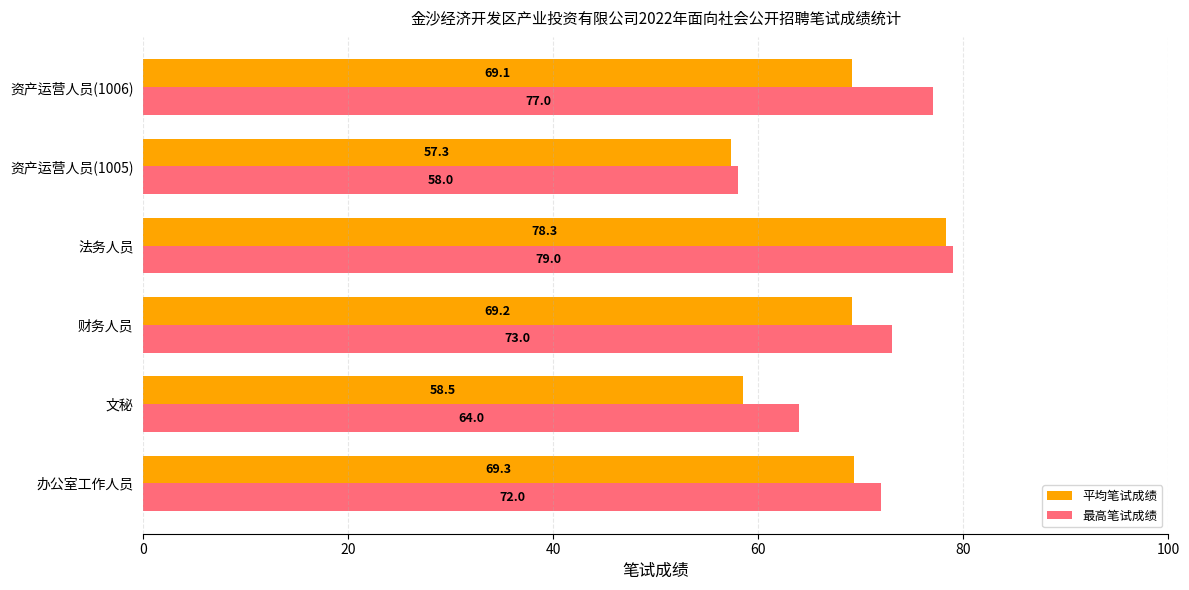

What is the minimum value shown in the chart?

57.3